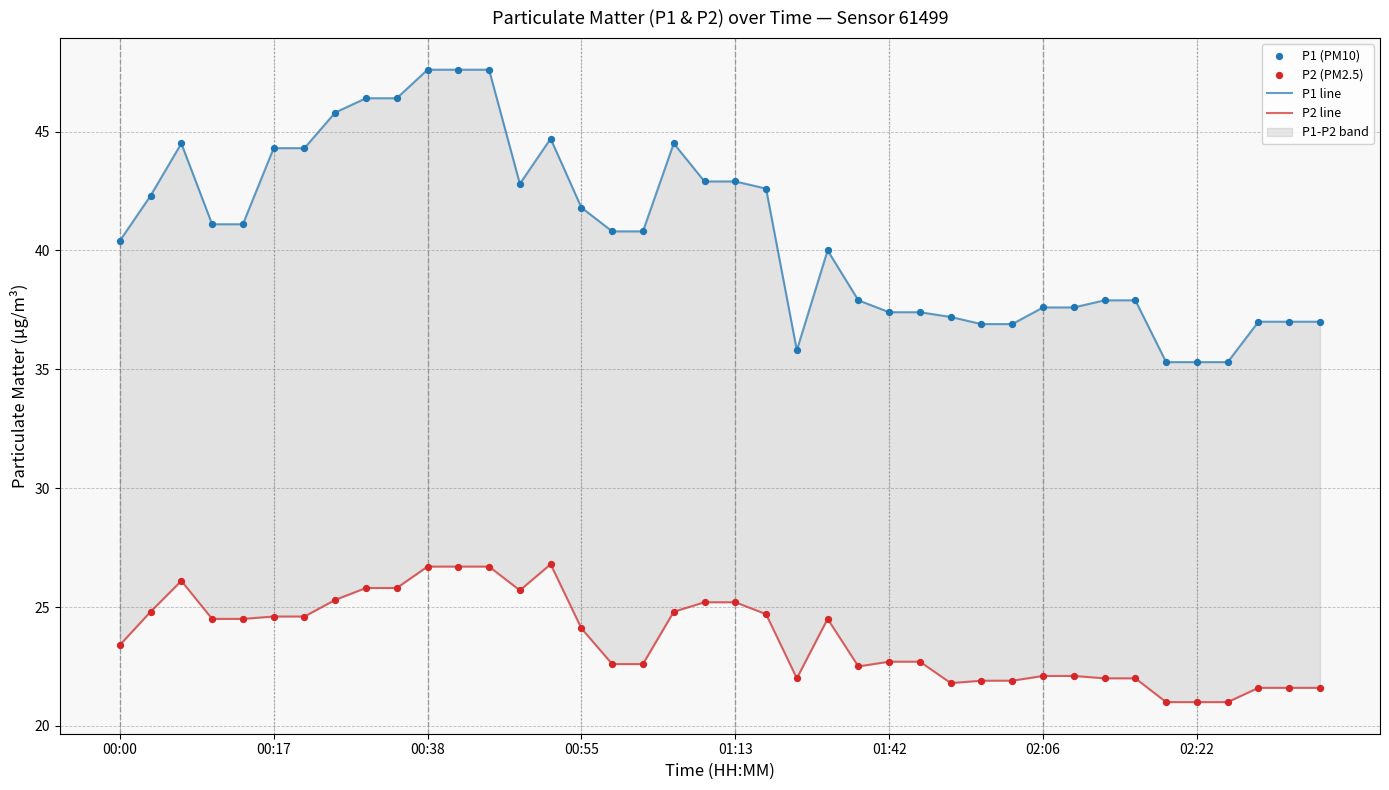

At how many categories does at least one series exceed 39?

23